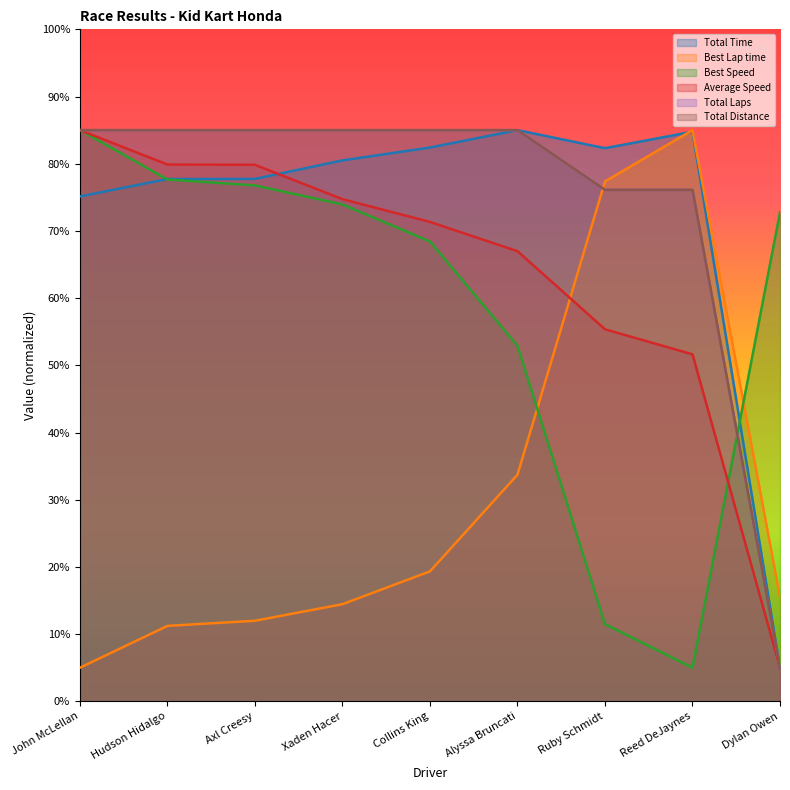

True or false: Total Time has more than 1 points higher than both neighbors.

True